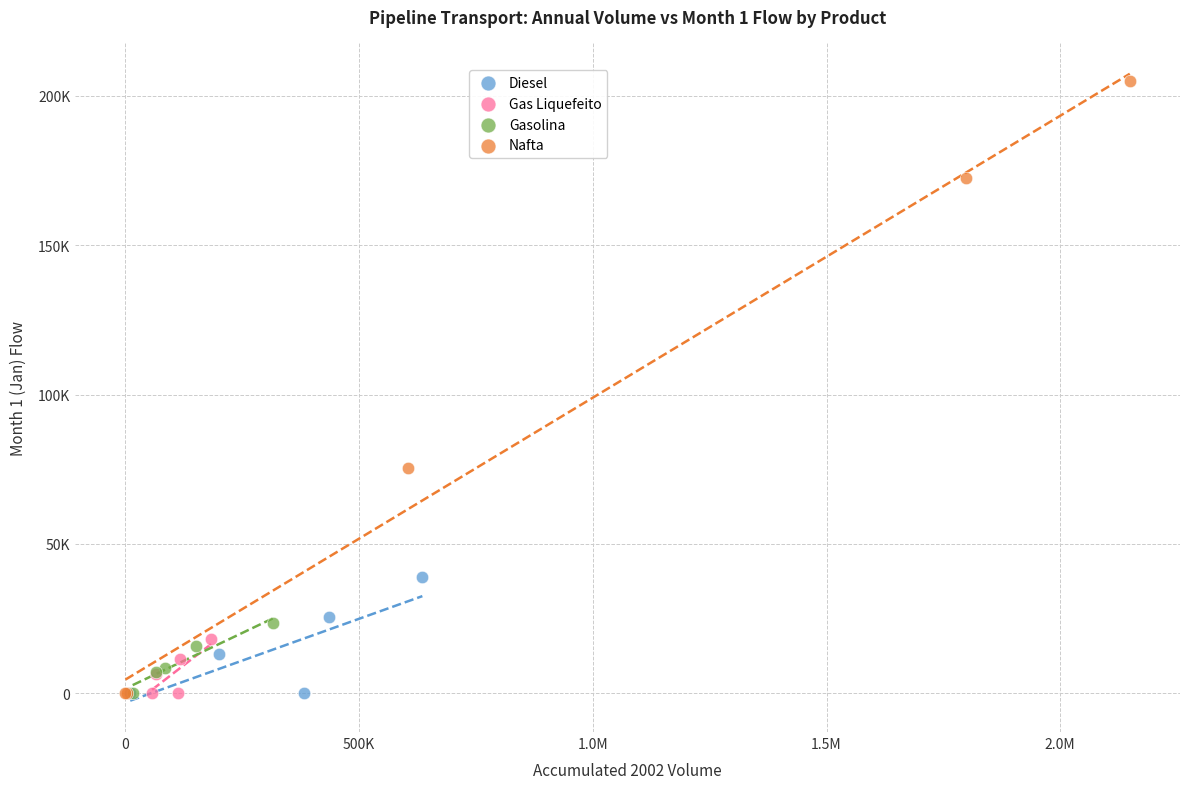

Which series reaches the maximum Y coordinate?

Nafta